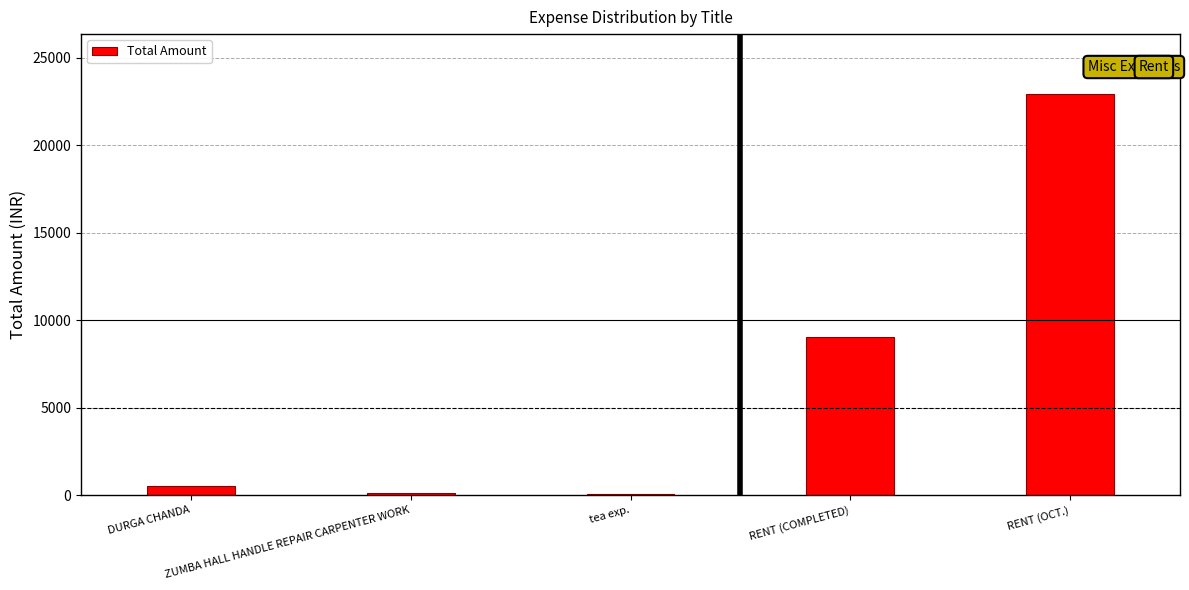

What is the greatest value displayed?

22915